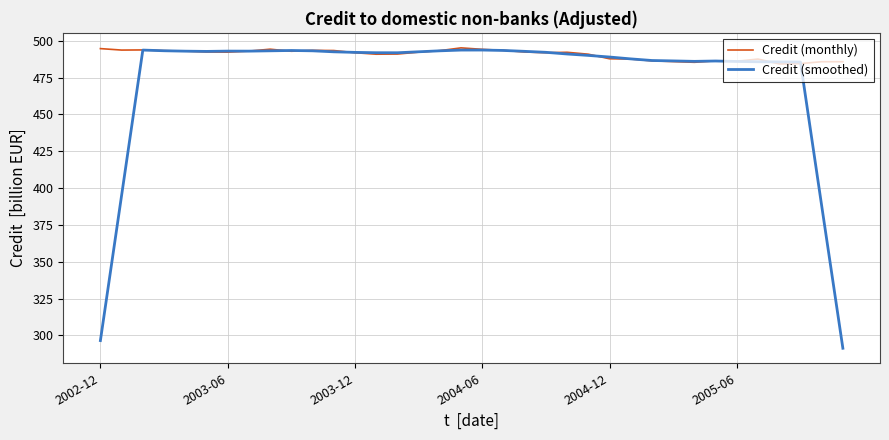

What are all the series names shown in the legend?

Credit (monthly), Credit (smoothed)